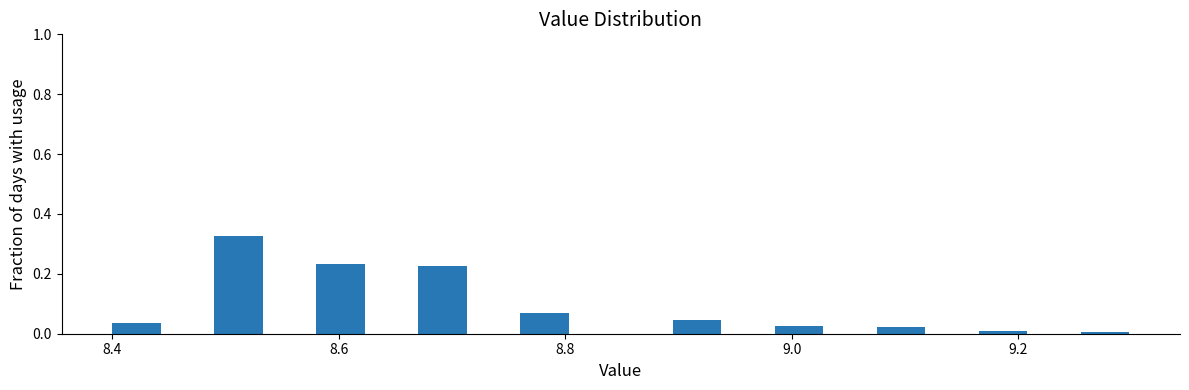

Read against the x-axis, roughly where is the centre of the tallest bar?

8.52